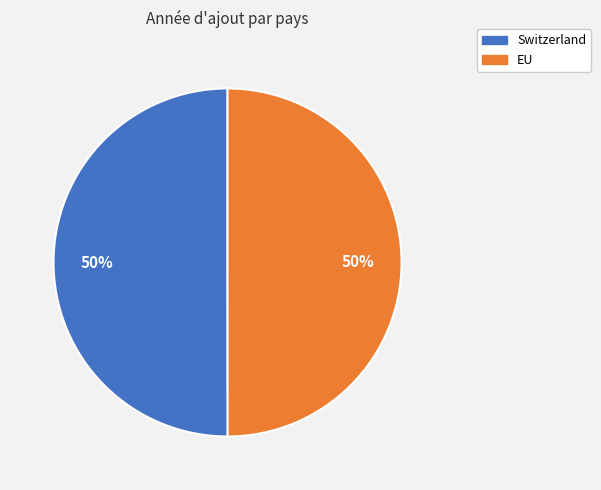

Approximately how many times larger is the value at Switzerland compared to EU?

1.0